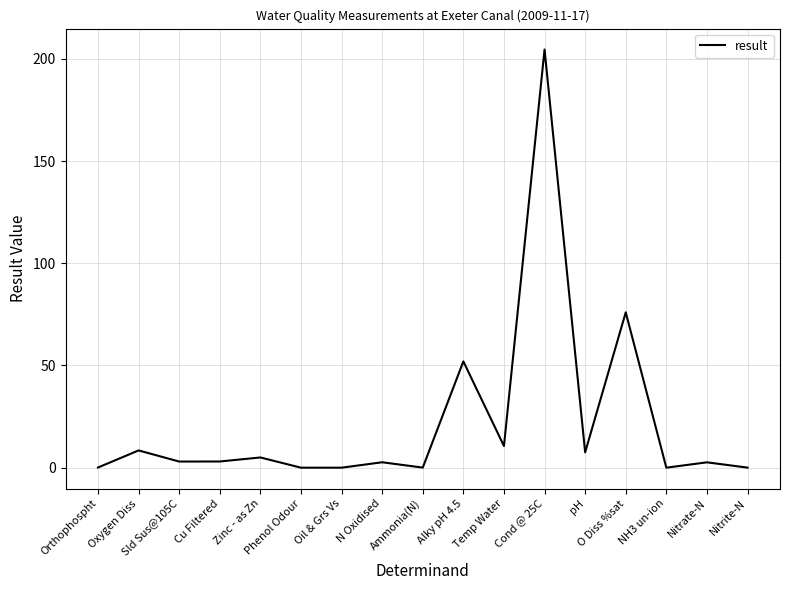

The chart shows a value of 8.4 at Oxygen Diss. True or false?

True